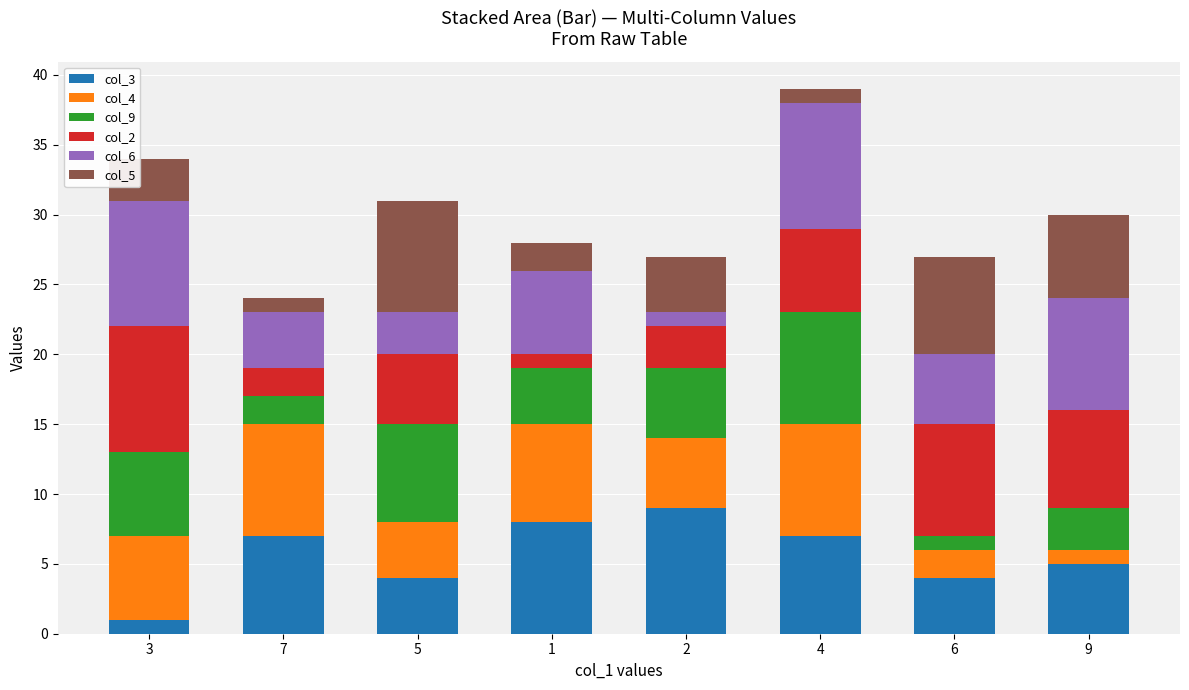

What is the total value across all series at 4?

39